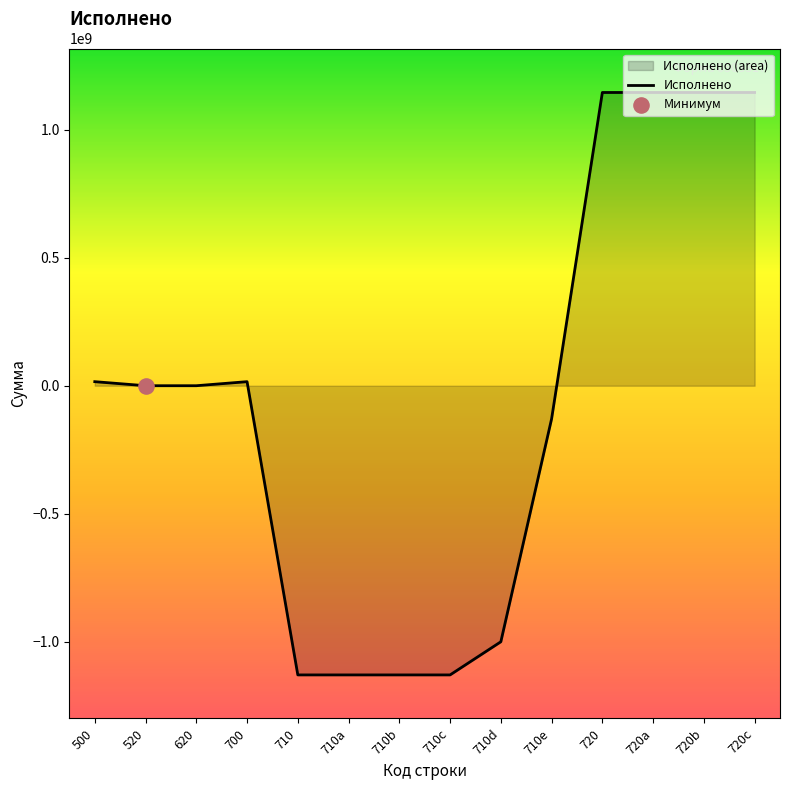

What is the change in value from 710e to 720a?

+1275111089.1